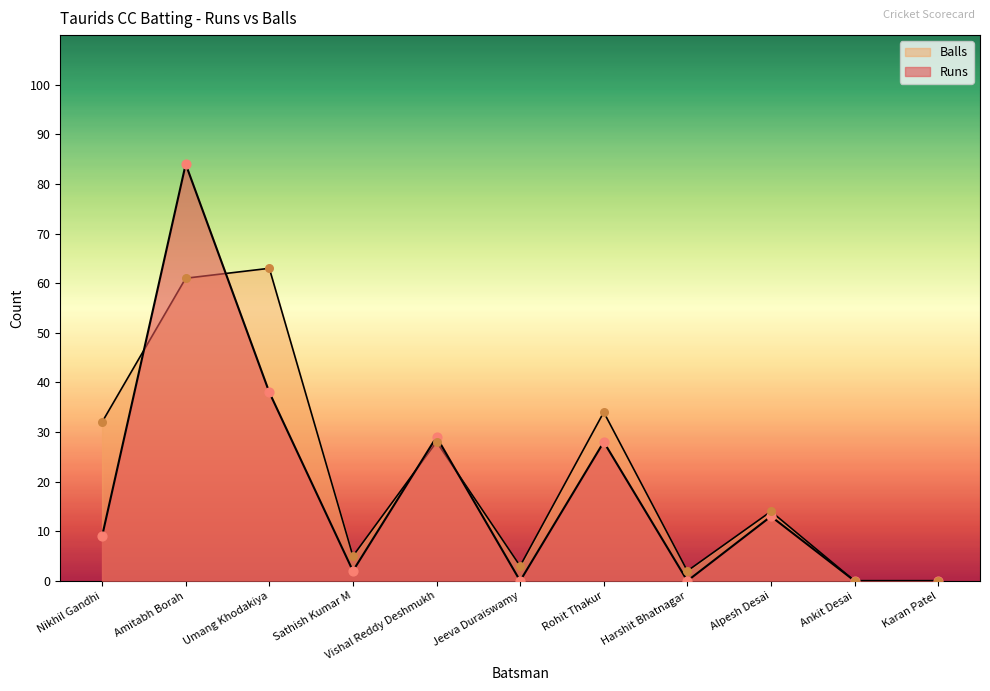

At which category is the sum across all series the highest?

Amitabh Borah